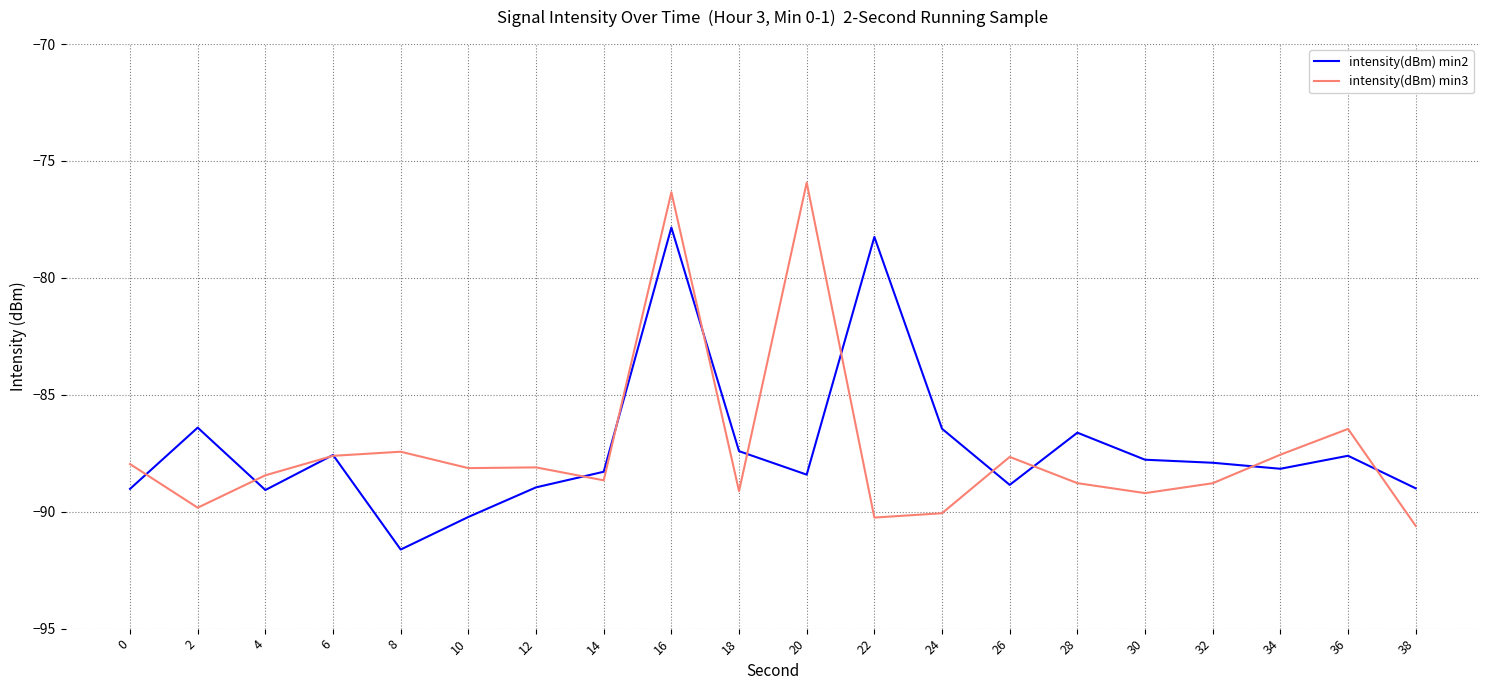

At which category is the sum across all series the highest?

16